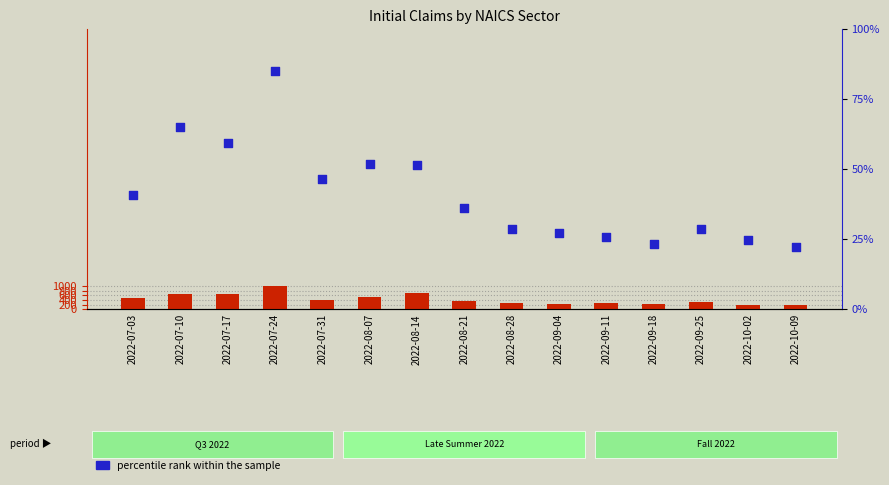

Which series reaches the maximum Y coordinate?

Manufacturing (transformed count)